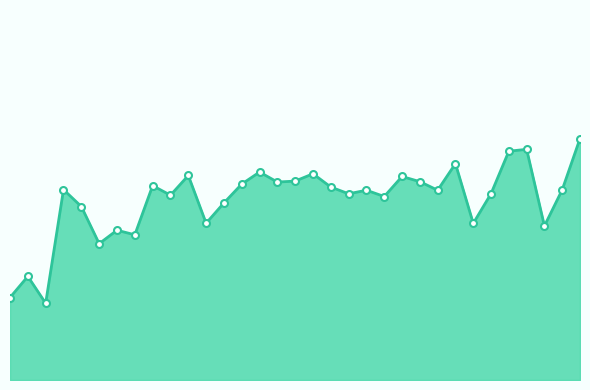

True or false: the data has more than 0 interior local peaks.

True